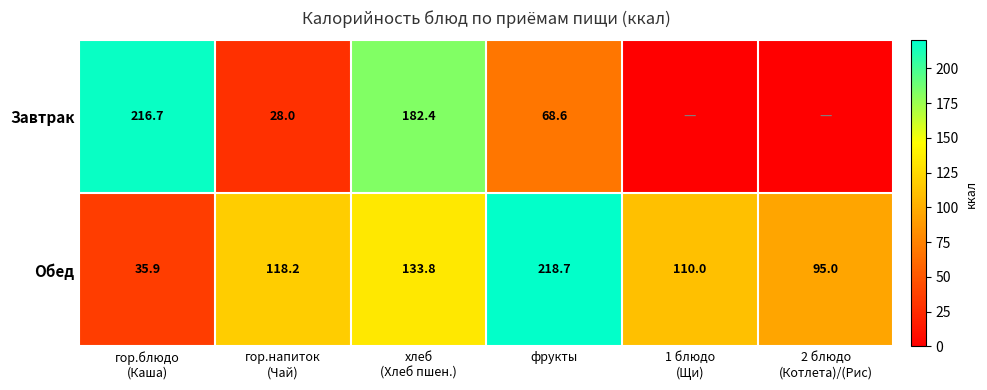

Rank the series at гор.напиток
(Чай) from lowest to highest value.

Завтрак, Обед